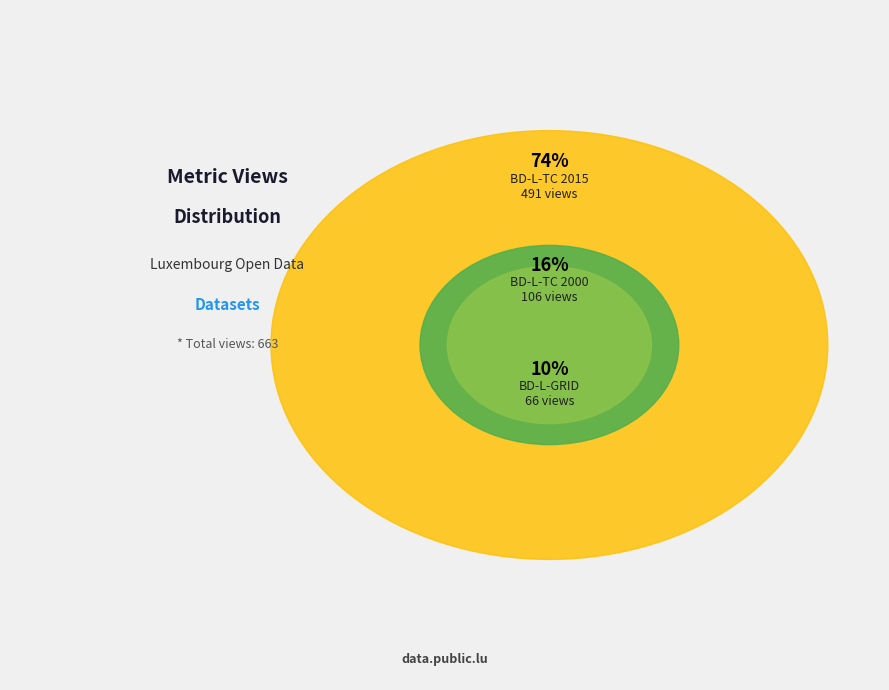

What percentage is the BD-L-TC 2015 slice, to the nearest percent?

74%